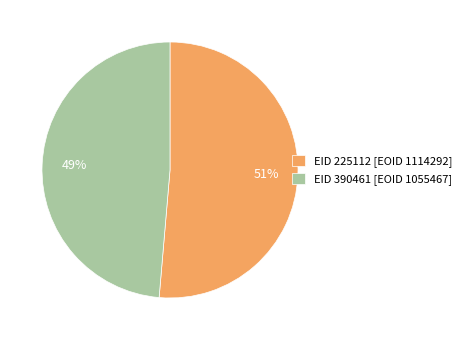

Is there a majority slice in this chart?

Yes